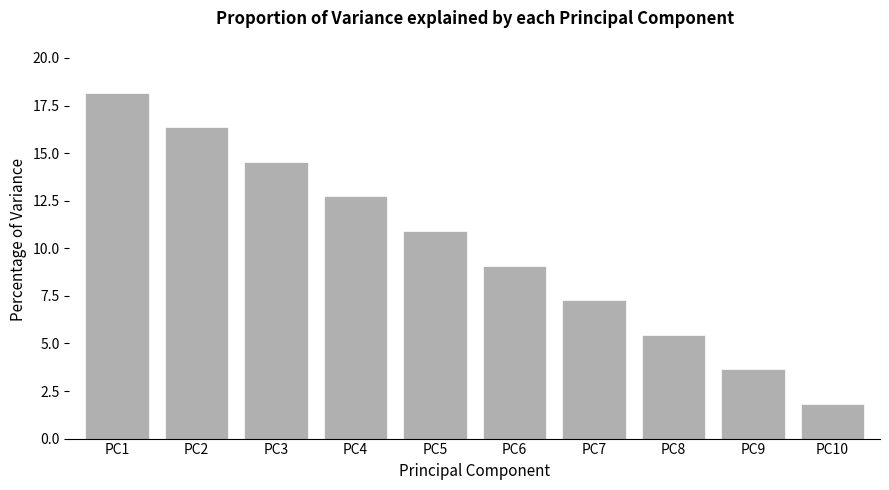

Between PC4 and PC8, which is larger?

PC4